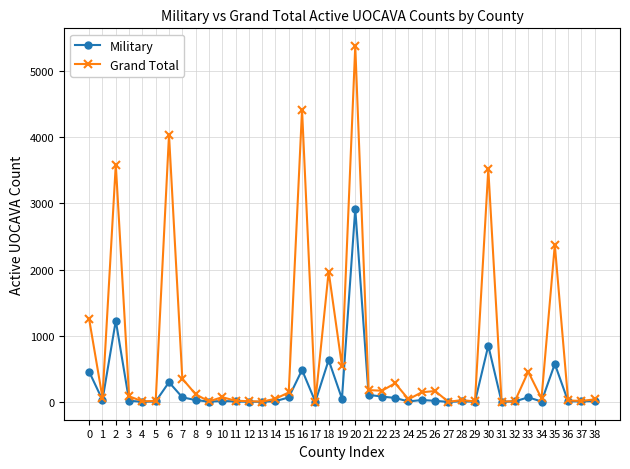

At which label is Grand Total closest to 2690?

35